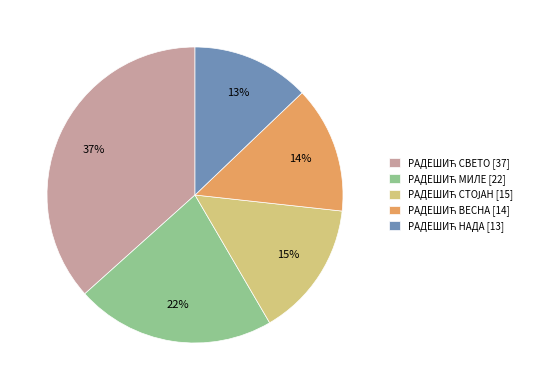

Count the number of slices in the pie.

5